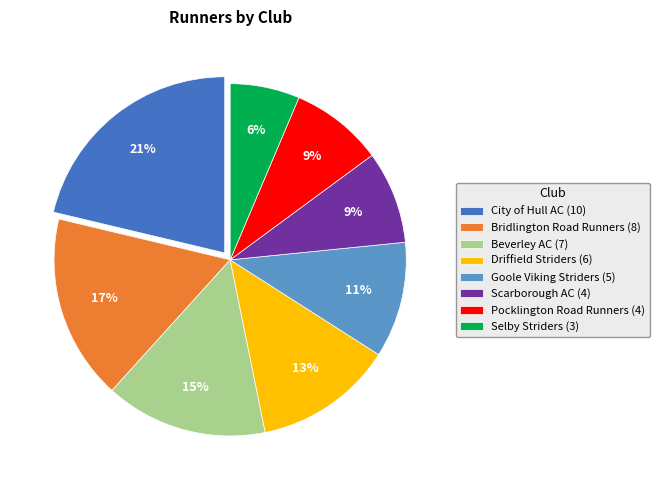

Count the number of slices in the pie.

8